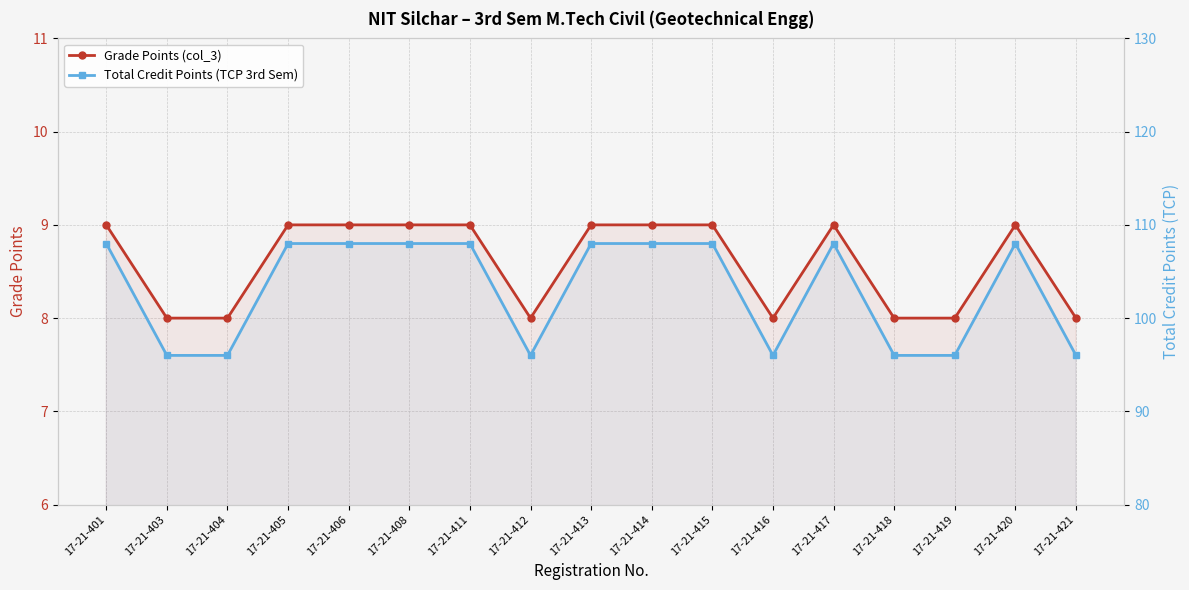

True or false: Grade Points (col_3) has more than 2 points higher than both neighbors.

False